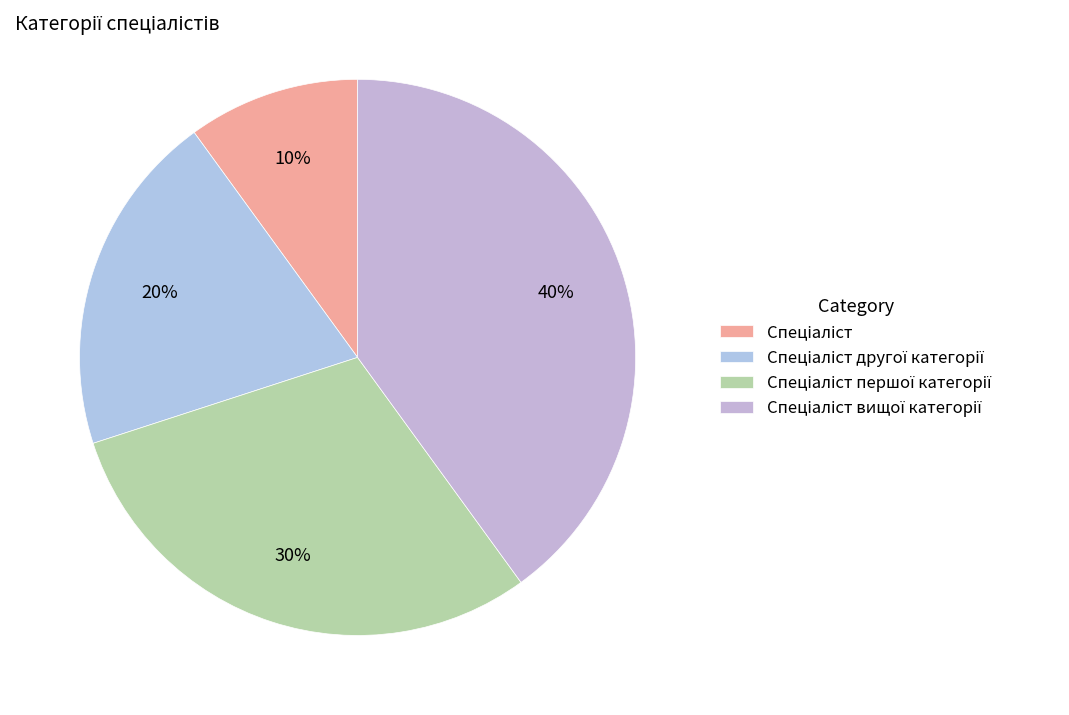

Is there any slice that represents more than half of the pie?

No